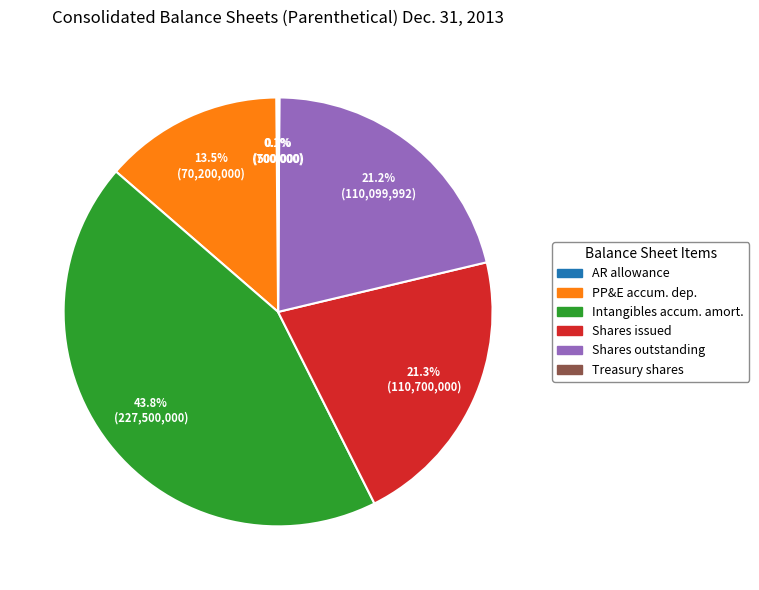

Is there any slice that represents more than half of the pie?

No